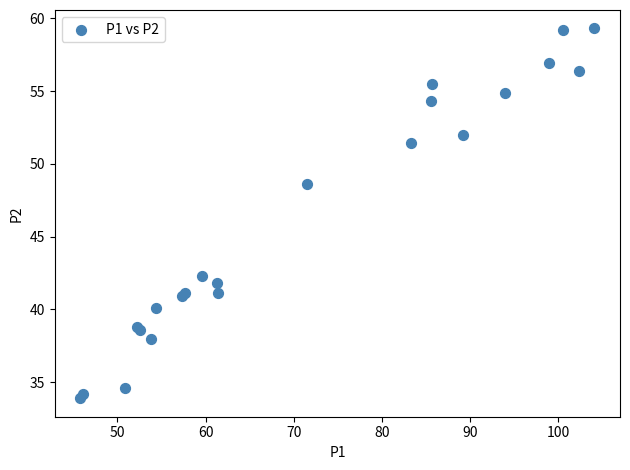

What Y value in the scatter plot is closest to 46?

48.6